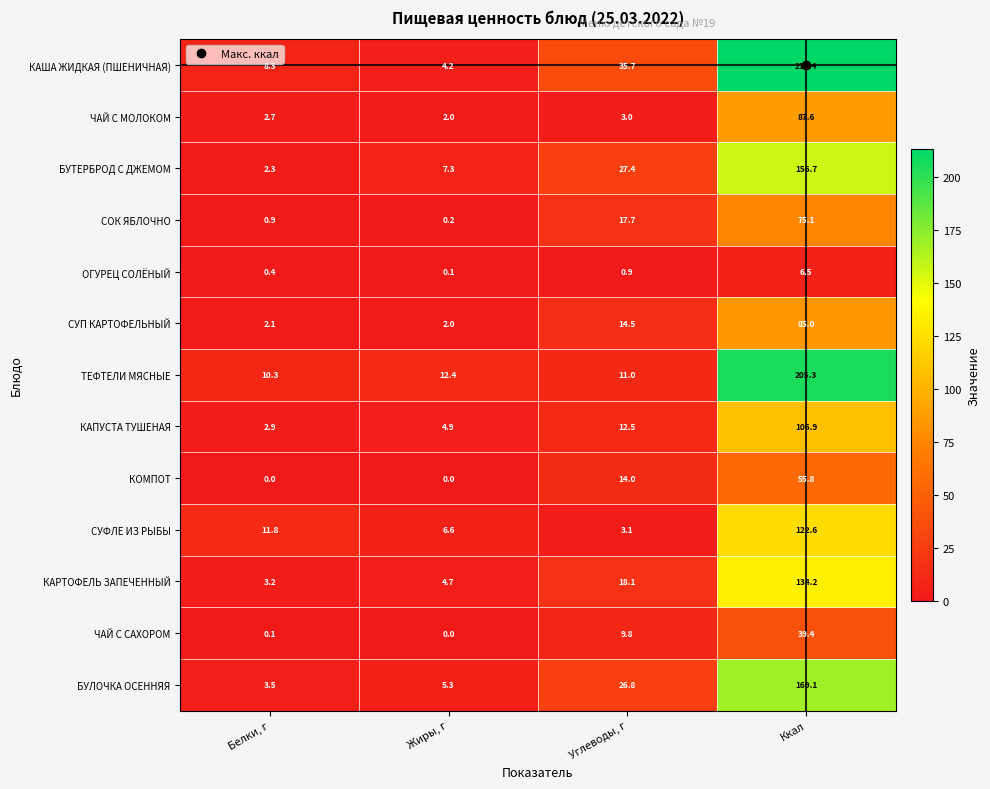

Between Белки, г and Ккал, which series saw the biggest shift?

КАША ЖИДКАЯ (ПШЕНИЧНАЯ)